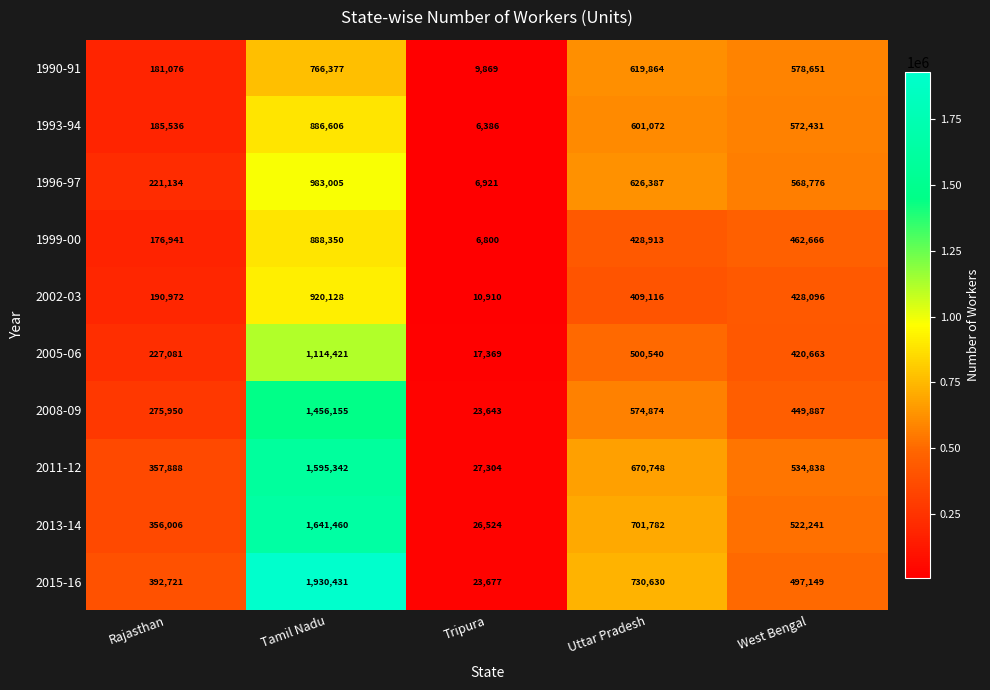

The 1999-00 series shows 888350 at Tamil Nadu. True or false?

True